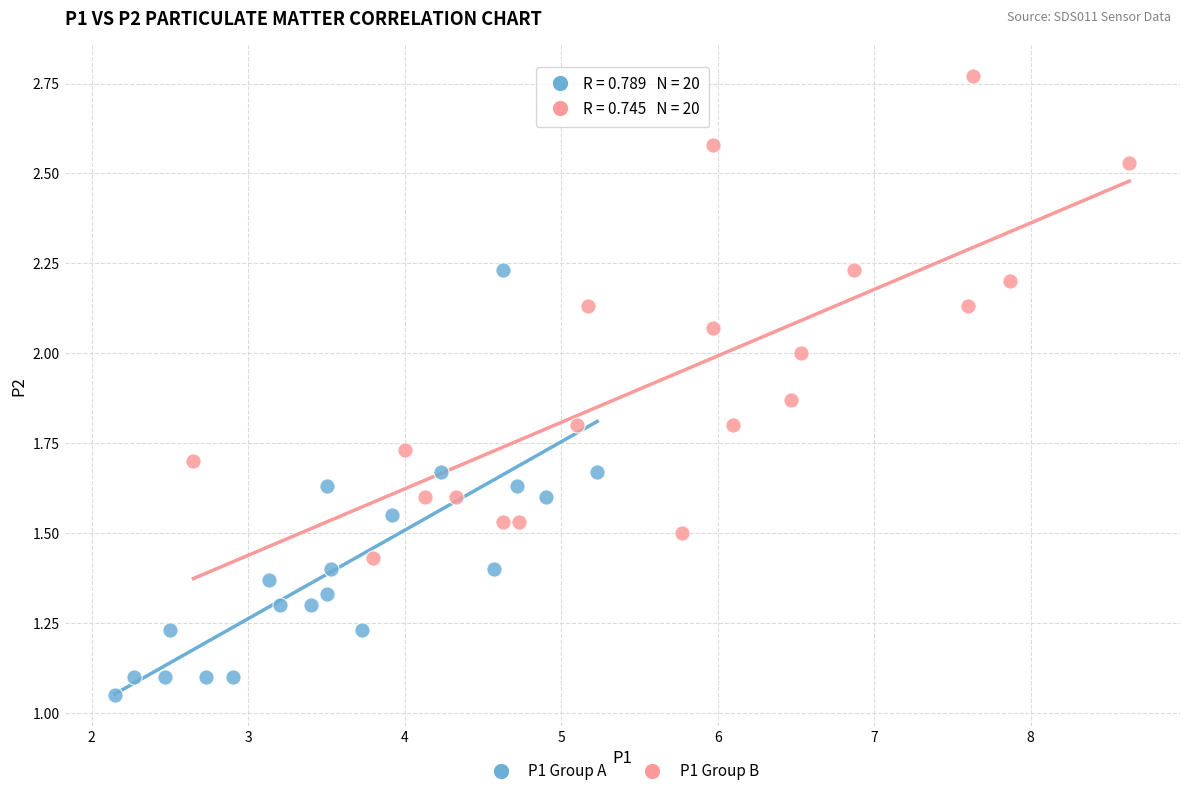

Which series reaches the minimum Y coordinate?

P1 Group A